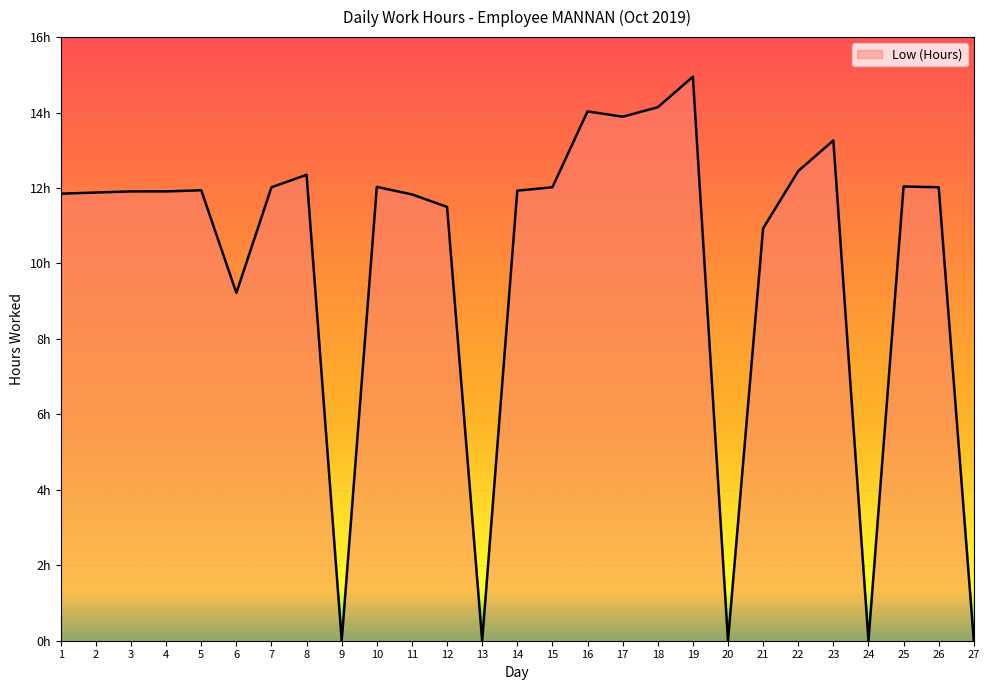

Does the chart display data point markers on the line(s)?

No